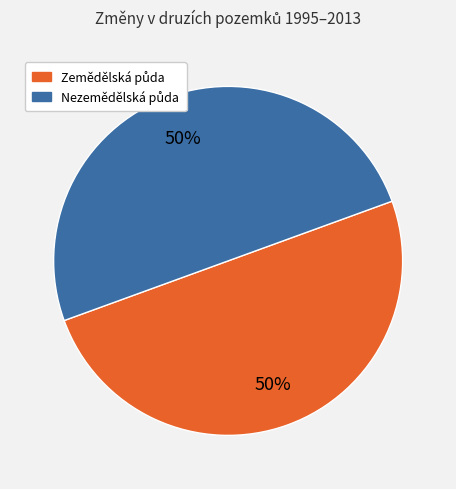

Which category has the smallest portion of the pie?

Nezemědělská půda